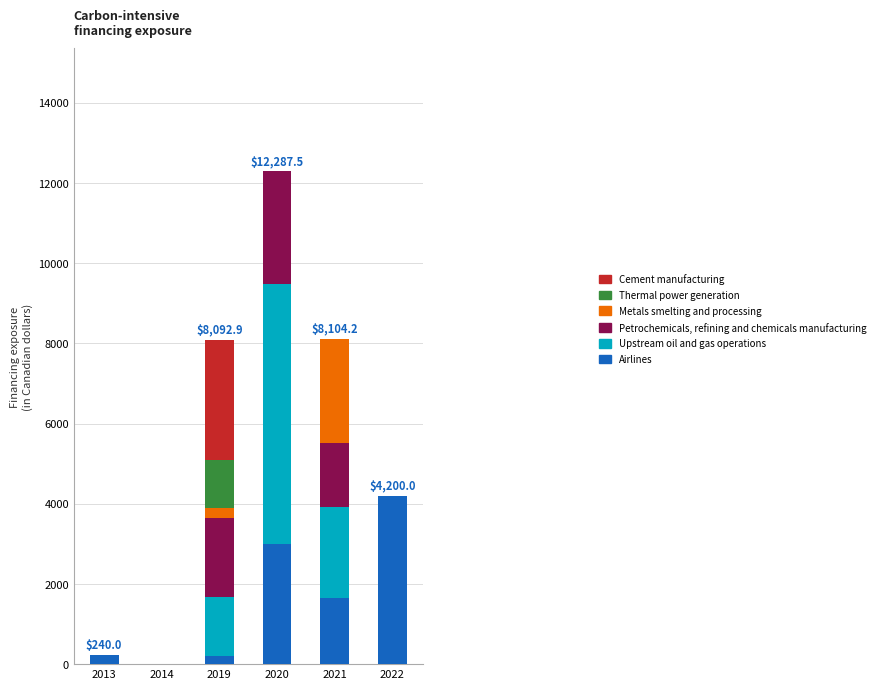

What is the highest value of the Airlines series?

4200.0